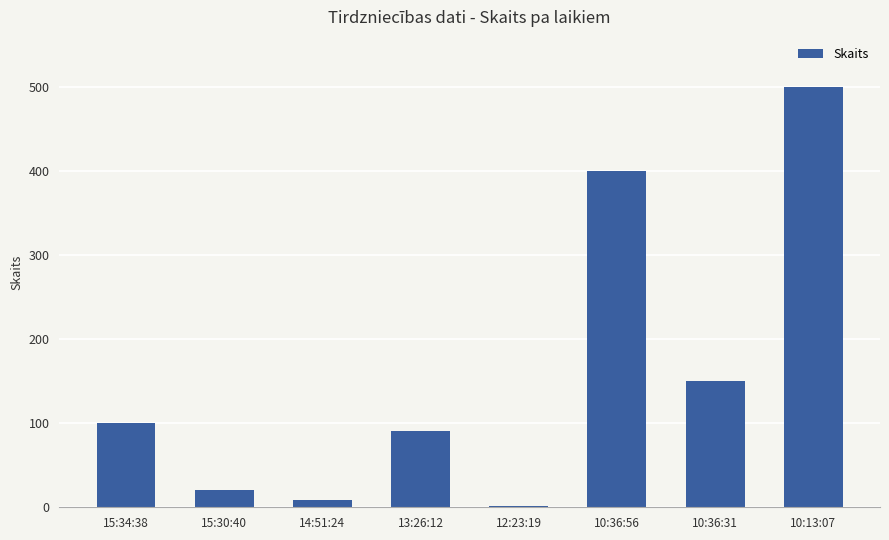

True or false: the data shows 150 at 10:36:31.

True